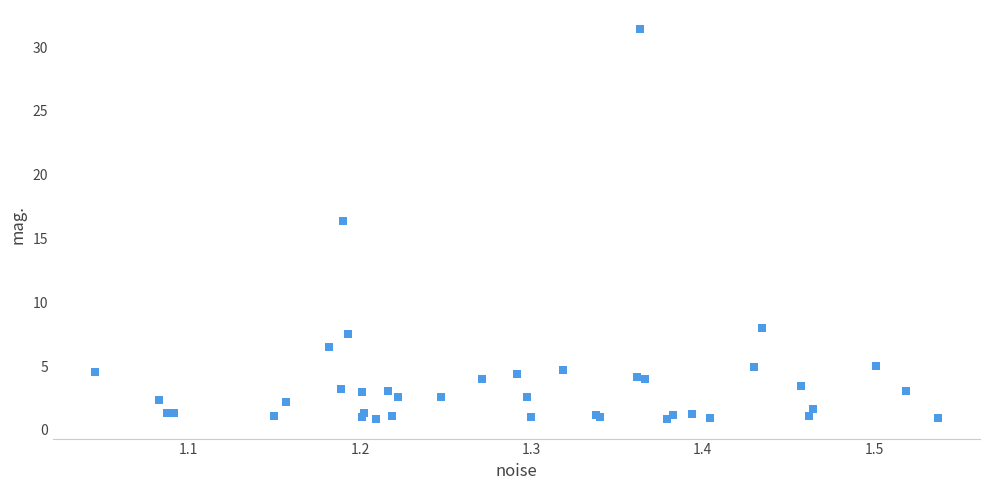

What Y value in the scatter plot is closest to 16?

16.3